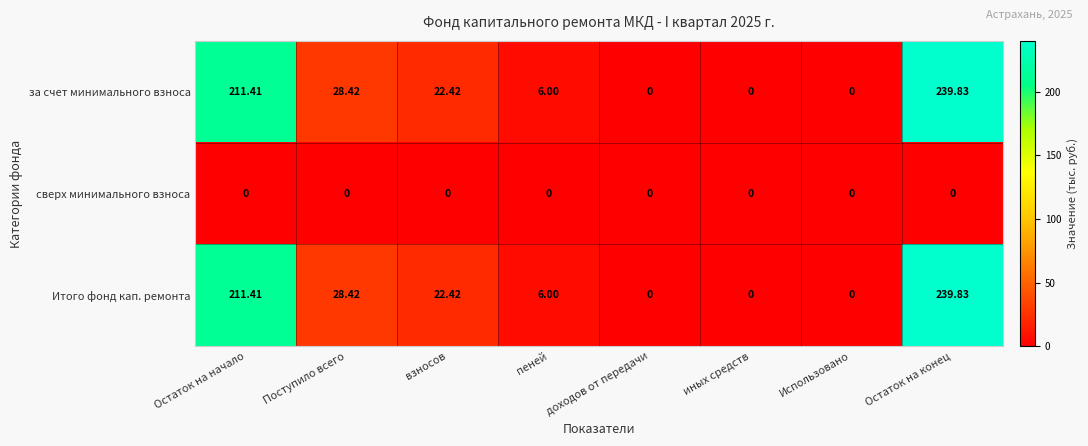

Where does the Итого фонд кап. ремонта series first go above 22?

Остаток на начало